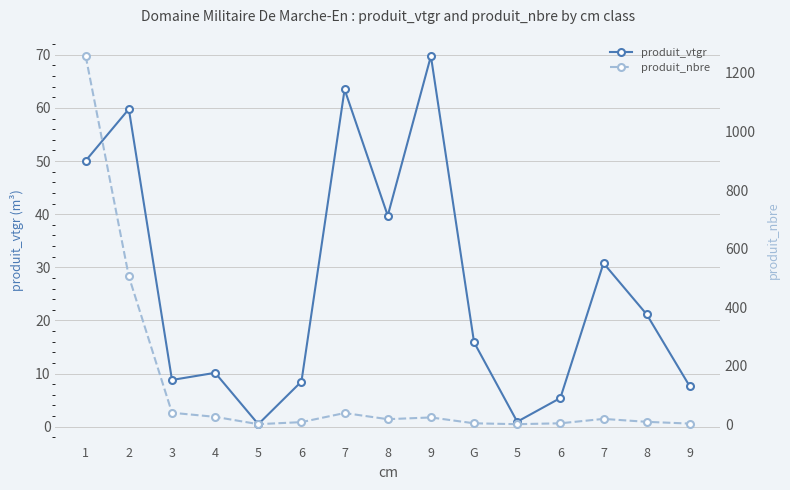

Read the produit_vtgr value at 6.

8.5